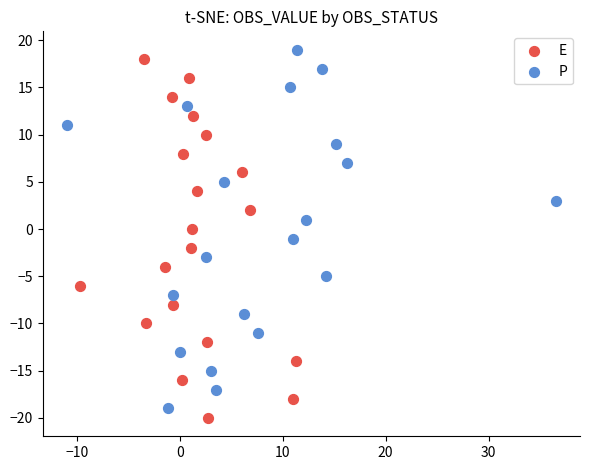

What are all the series names shown in the legend?

E, P